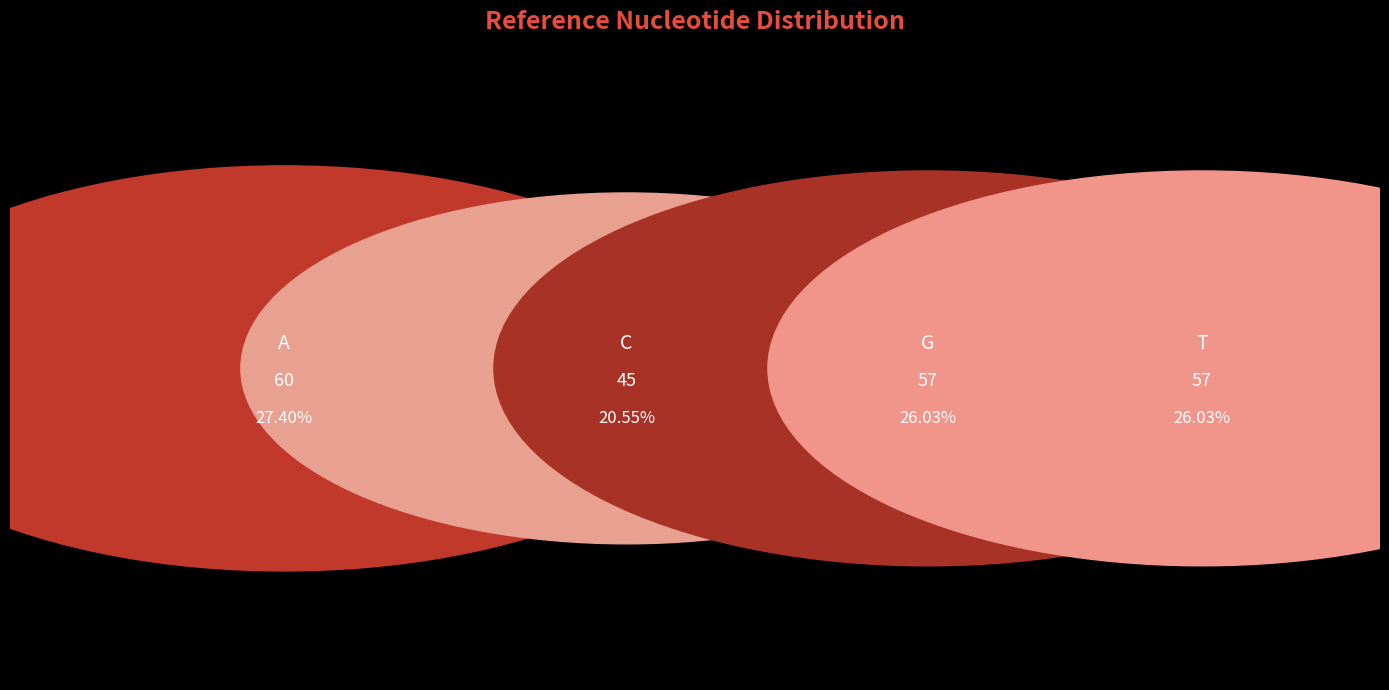

Rank the categories by value from highest to lowest.

A, G, T, C